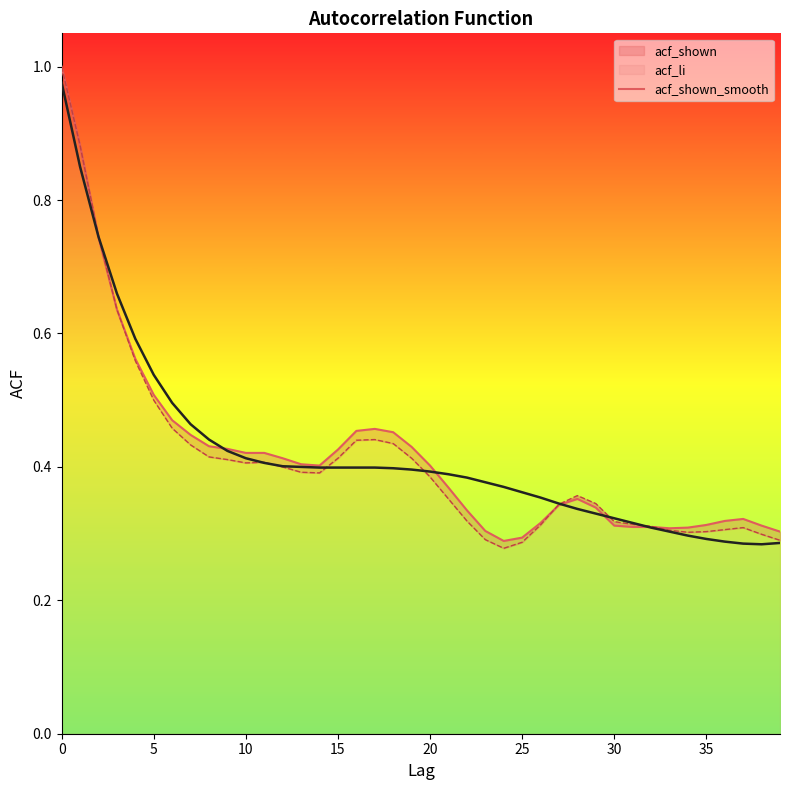

Reading right to left, extract all data points from this chart.

acf_shown_line: 0.3	0.3	0.3	0.3	0.3	0.3	0.3	0.3	0.3	0.3	0.3	0.4	0.3	0.3	0.3	0.3	0.3	0.3	0.4	0.4	0.4	0.5	0.5	0.5	0.4	0.4	0.4	0.4	0.4	0.4	0.4	0.4	0.4	0.5	0.5	0.6	0.6	0.7	0.9	1.0
acf_li_line: 0.3	0.3	0.3	0.3	0.3	0.3	0.3	0.3	0.3	0.3	0.3	0.4	0.3	0.3	0.3	0.3	0.3	0.3	0.4	0.4	0.4	0.4	0.4	0.4	0.4	0.4	0.4	0.4	0.4	0.4	0.4	0.4	0.4	0.5	0.5	0.6	0.6	0.7	0.9	1.0
acf_shown_smooth: 0.3	0.3	0.3	0.3	0.3	0.3	0.3	0.3	0.3	0.3	0.3	0.3	0.3	0.4	0.4	0.4	0.4	0.4	0.4	0.4	0.4	0.4	0.4	0.4	0.4	0.4	0.4	0.4	0.4	0.4	0.4	0.4	0.5	0.5	0.5	0.6	0.7	0.7	0.8	1.0